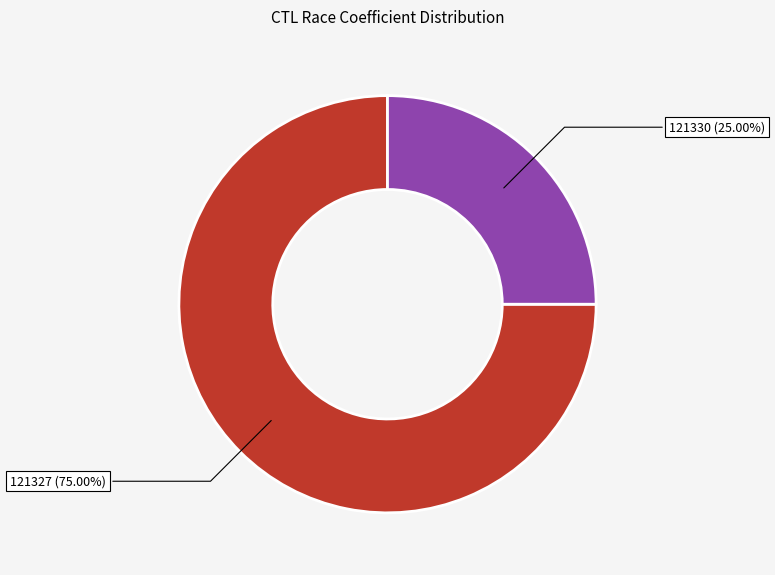

Which slice is the smallest?

121330